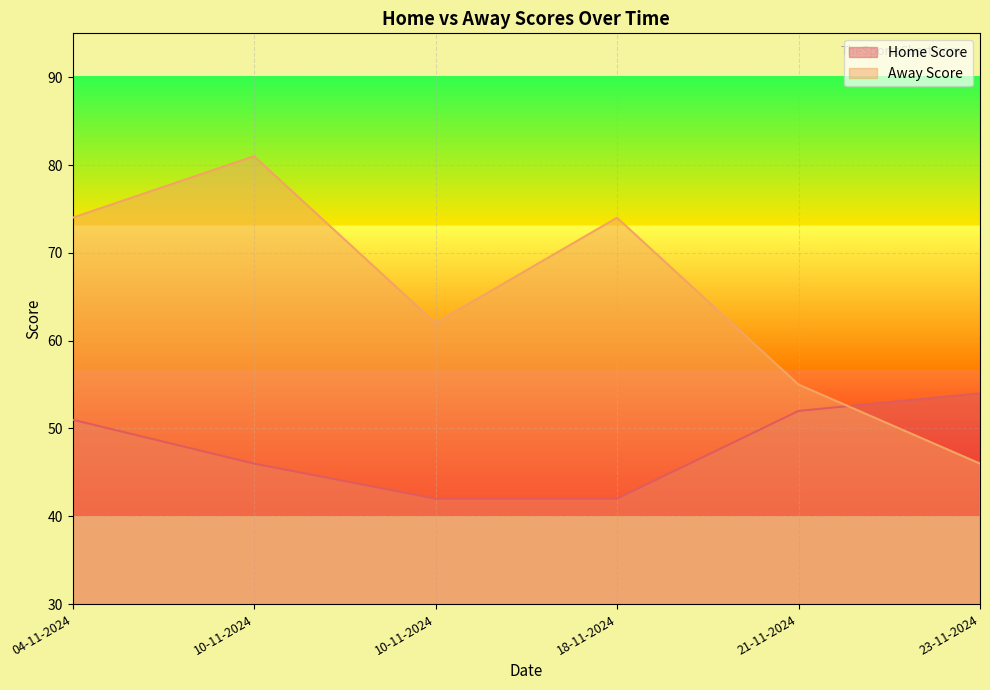

How many values in the Home Score series exceed 51?

2